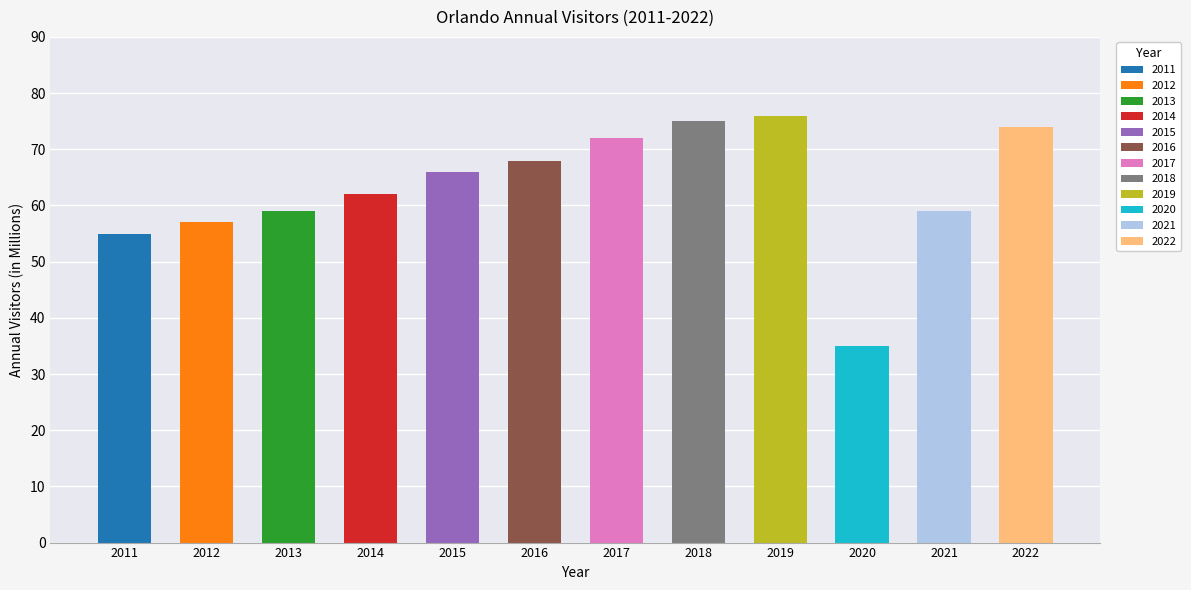

At which label does the data first exceed 66?

2016